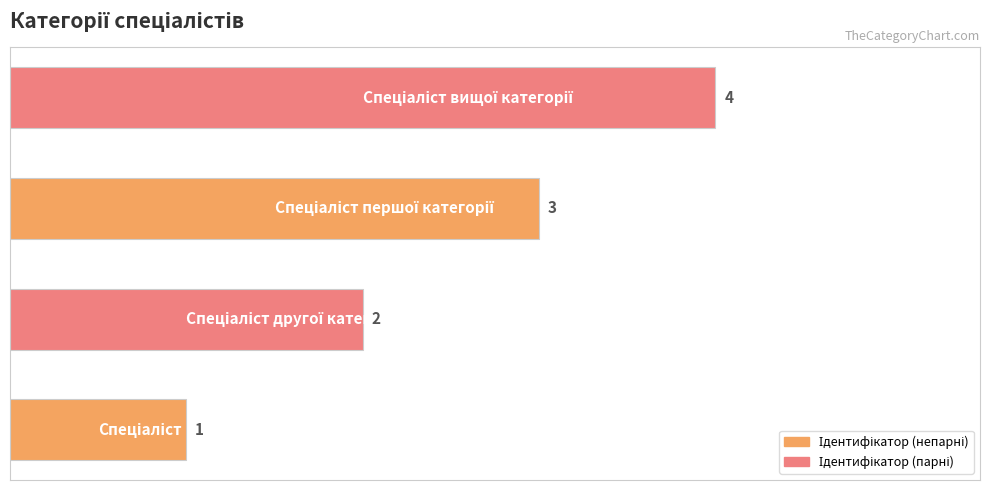

How many data points are less than 3?

2